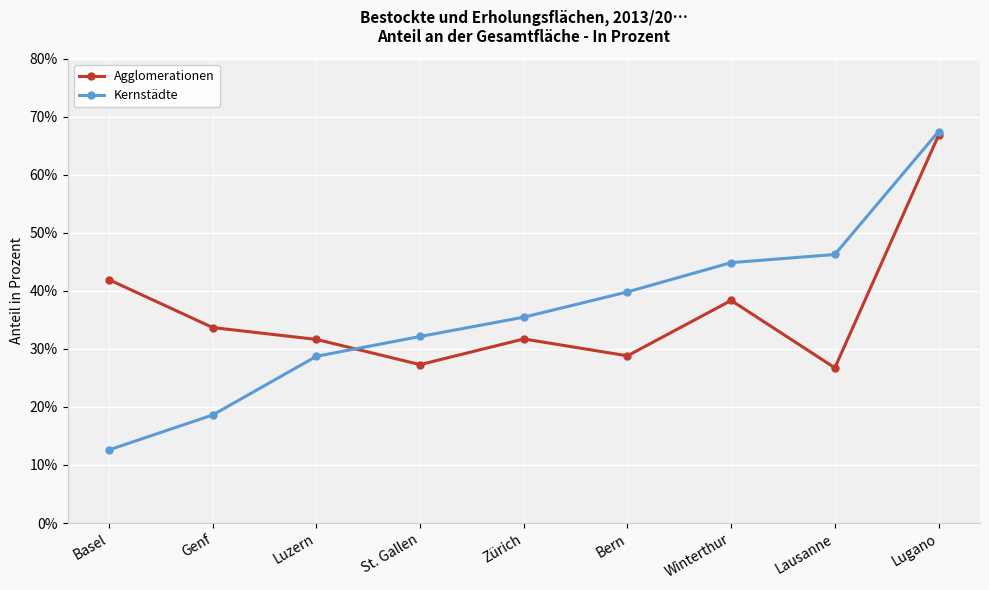

How many values in the Agglomerationen series are below 31?

3